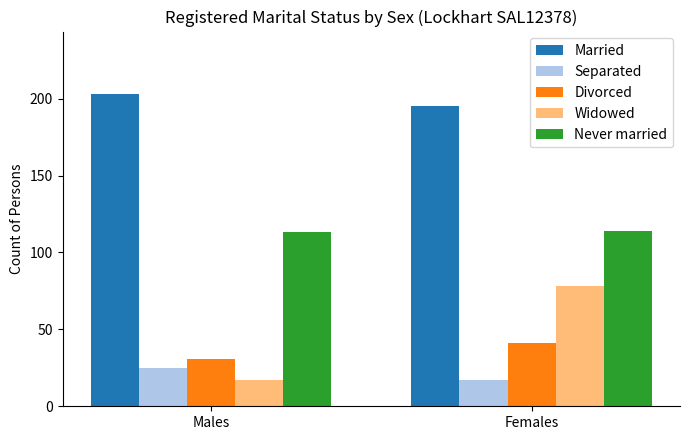

The Widowed series shows 78 at Females. True or false?

True